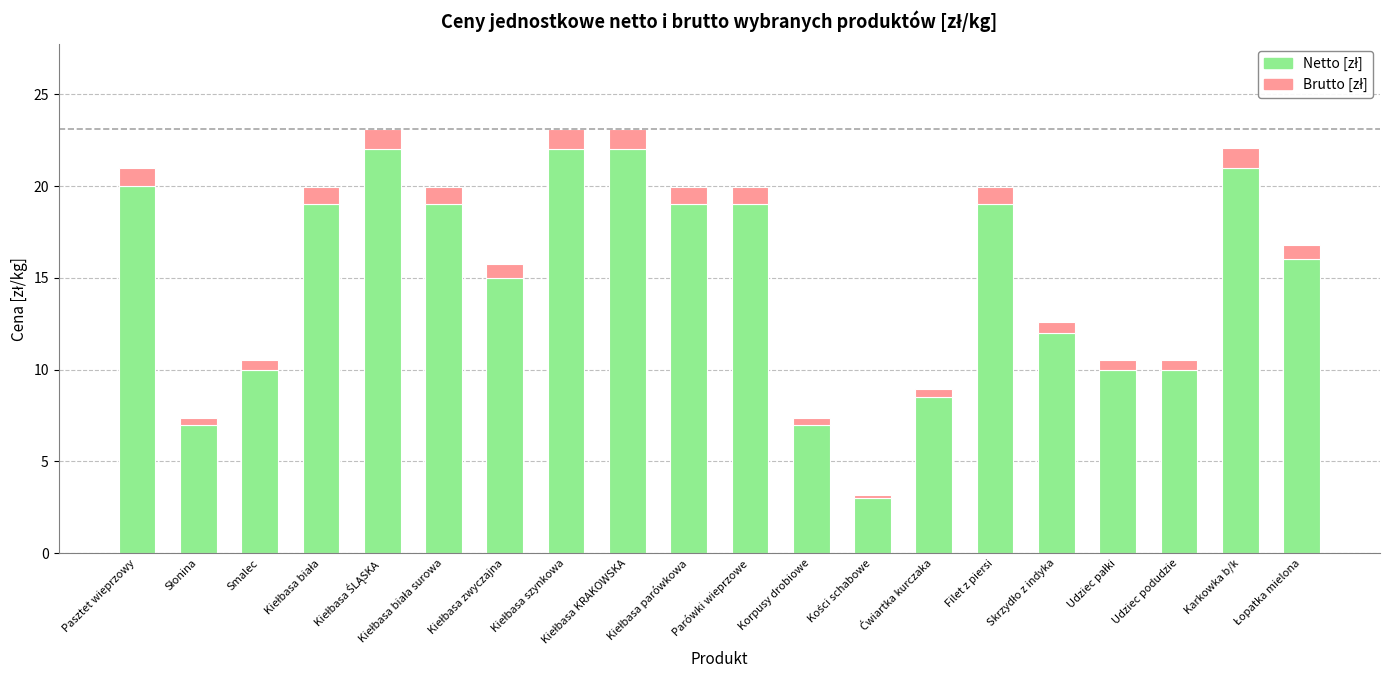

How many categories are shown in the chart?

20